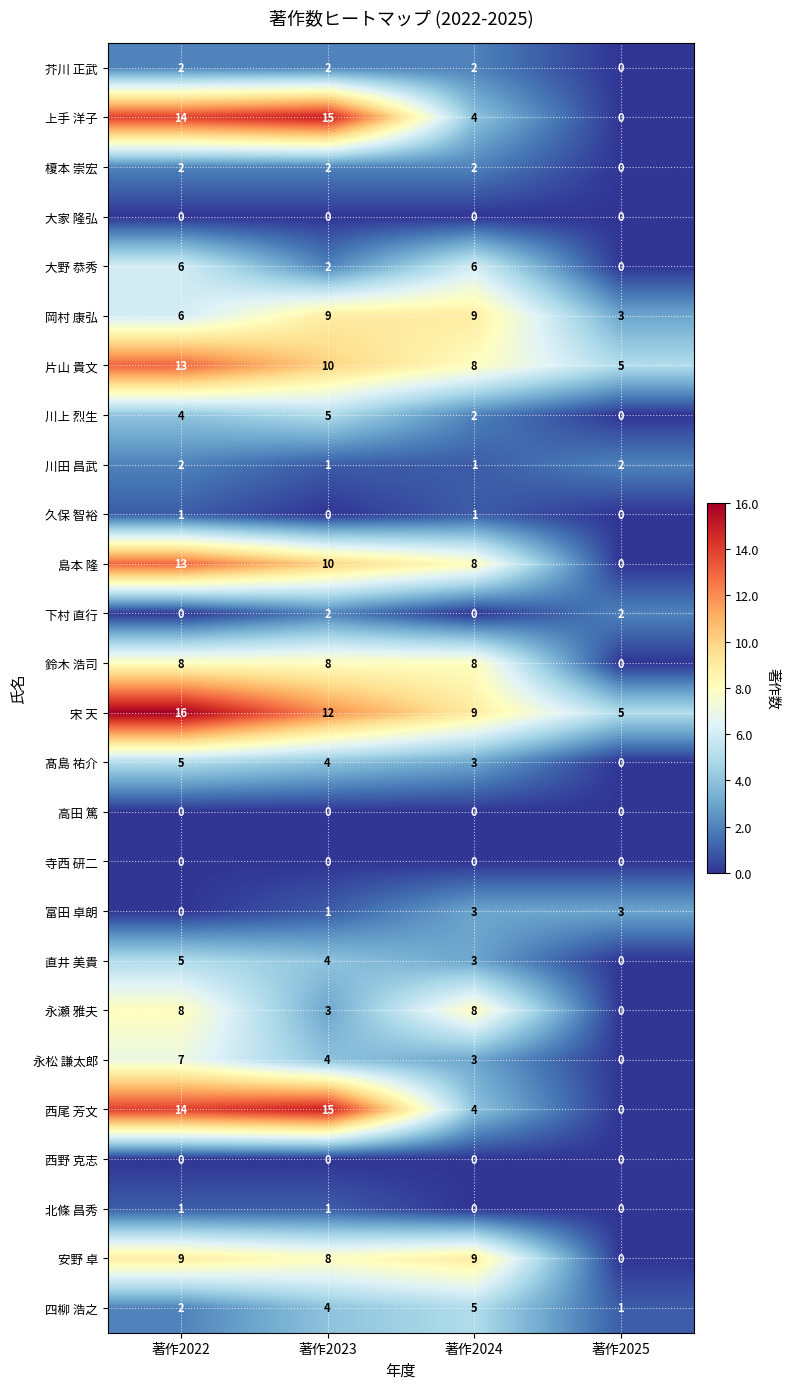

Count the number of data series in this chart.

26